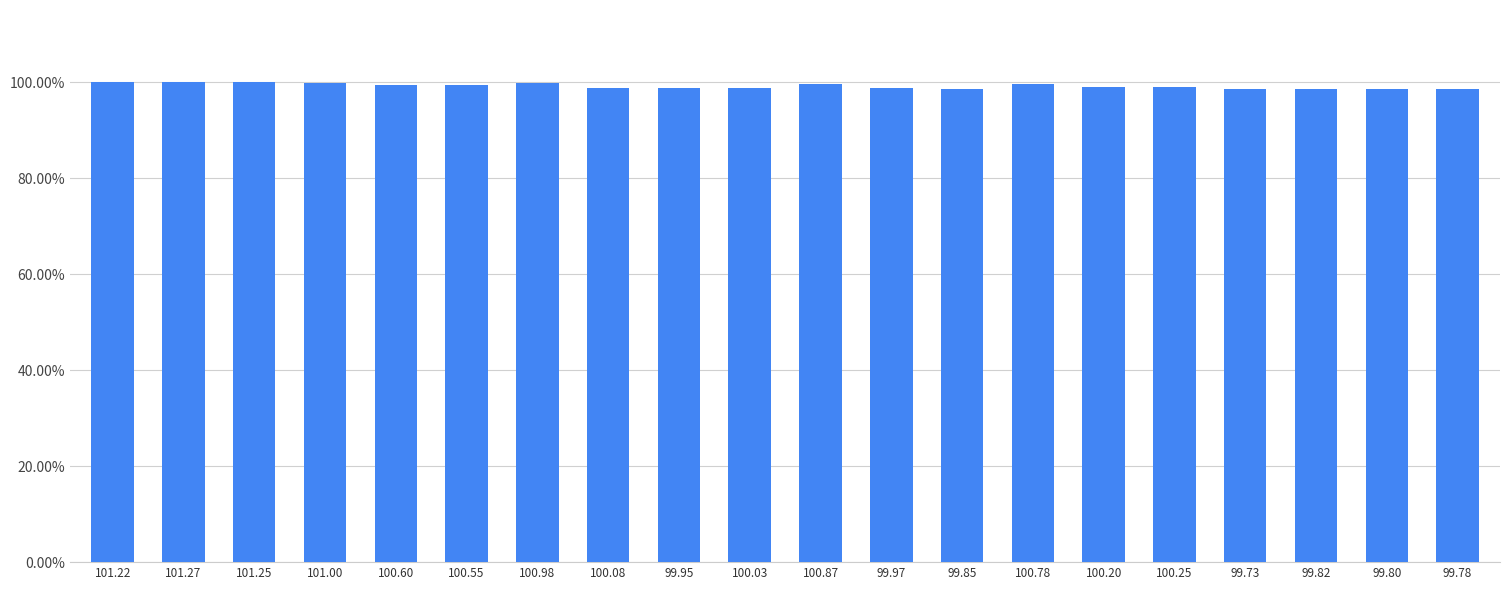

Reading left to right, list all the values displayed in this chart.

101.22=1.0	101.27=1.0	101.25=1.0	101.00=1.0	100.60=1.0	100.55=1.0	100.98=1.0	100.08=1.0	99.95=1.0	100.03=1.0	100.87=1.0	99.97=1.0	99.85=1.0	100.78=1.0	100.20=1.0	100.25=1.0	99.73=1.0	99.82=1.0	99.80=1.0	99.78=1.0